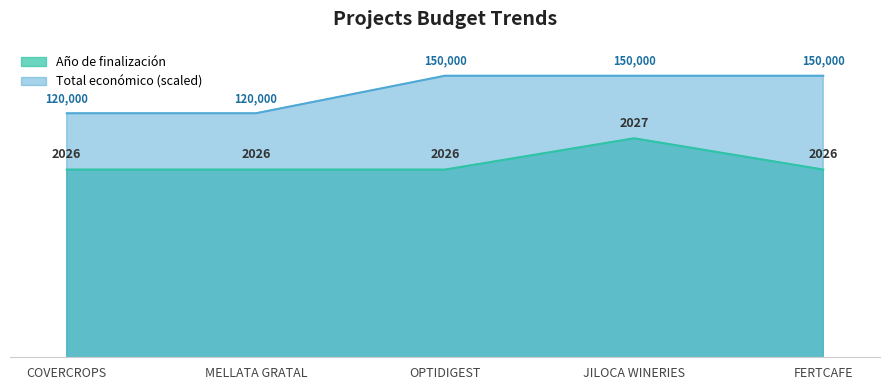

What position from the left is COVERCROPS?

1